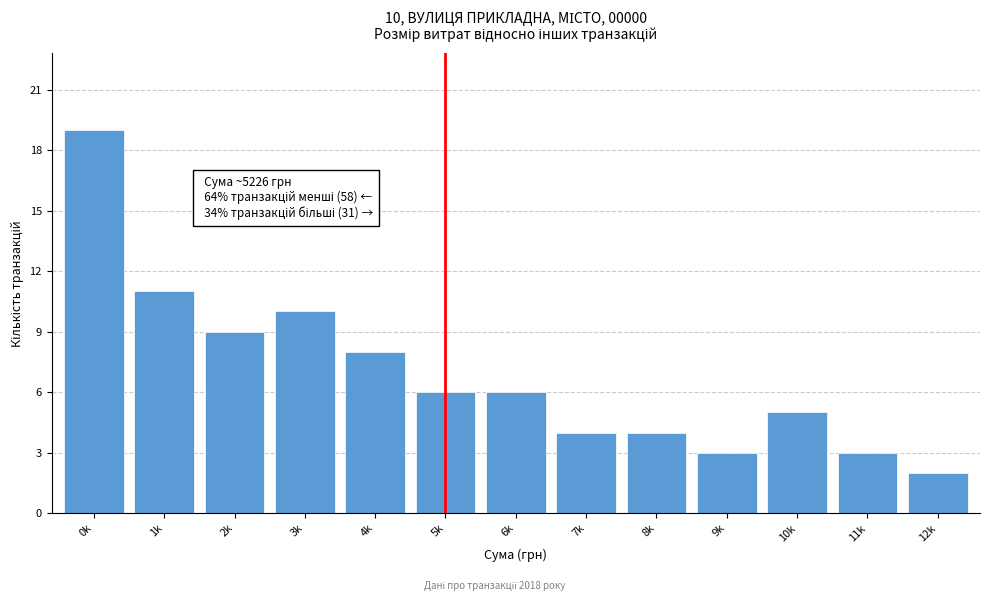

Reading left to right, transcribe all the data shown in this chart.

0k=19	1k=11	2k=9	3k=10	4k=8	5k=6	6k=6	7k=4	8k=4	9k=3	10k=5	11k=3	12k=2